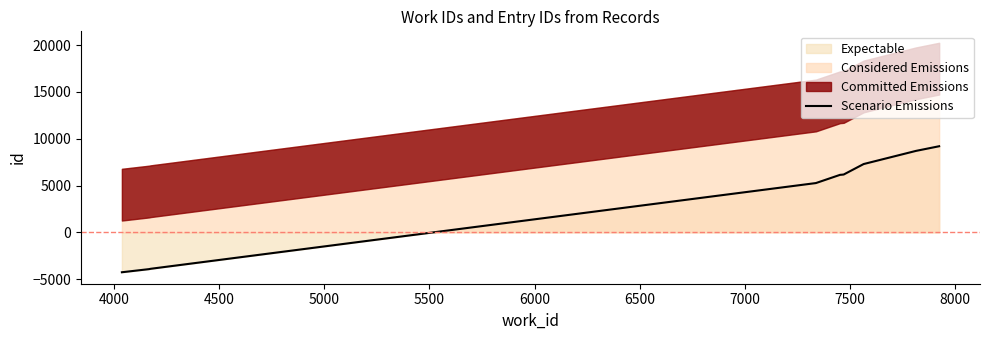

What is the highest value of the Scenario Emissions series?

9192.3